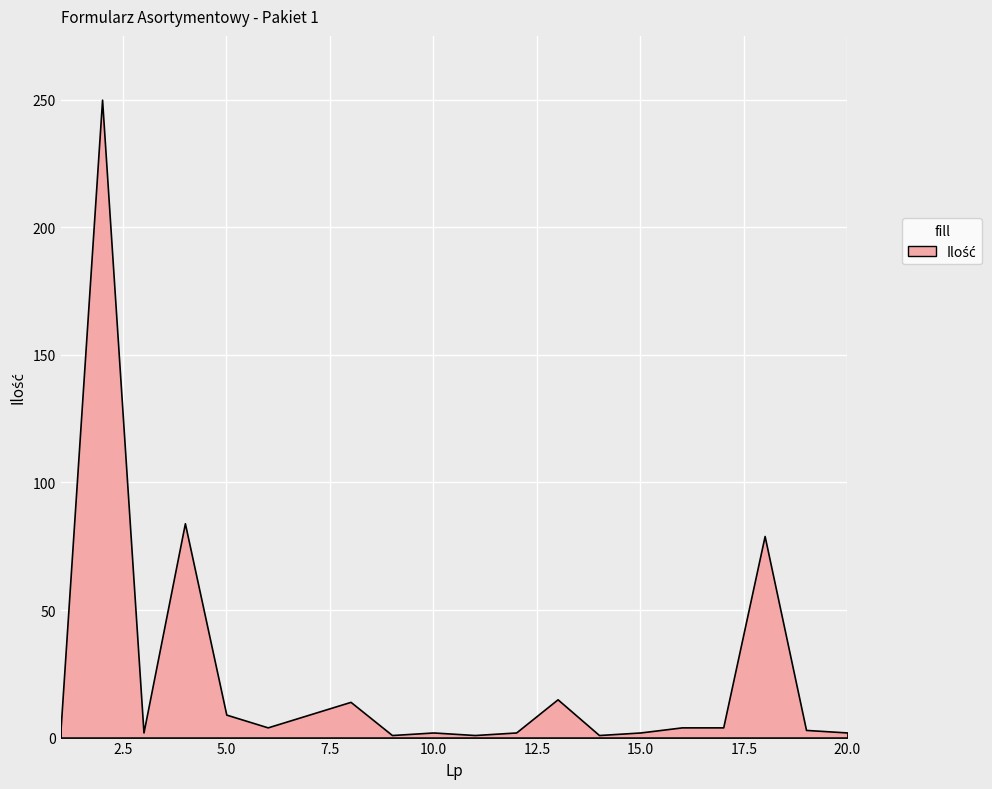

What is the smallest value displayed?

1